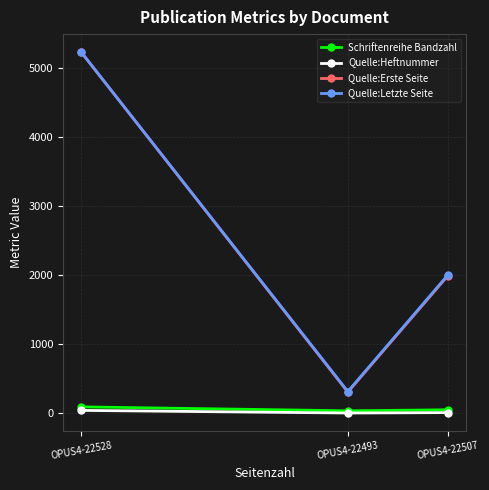

How many values in the Quelle:Letzte Seite series are below 2002?

1